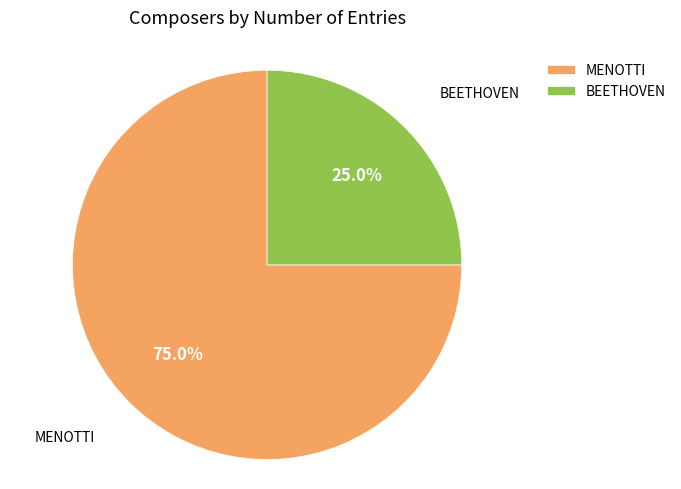

Between MENOTTI and BEETHOVEN, which is larger?

MENOTTI